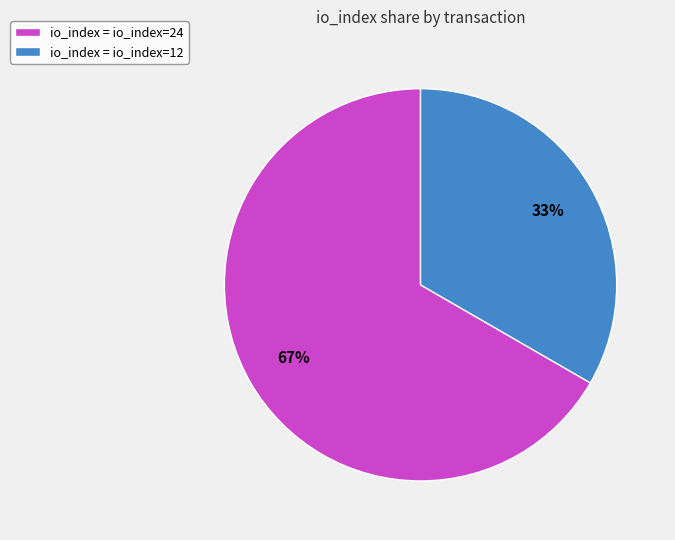

Is it true that io_index = io_index=24 is 75% of the pie?

False